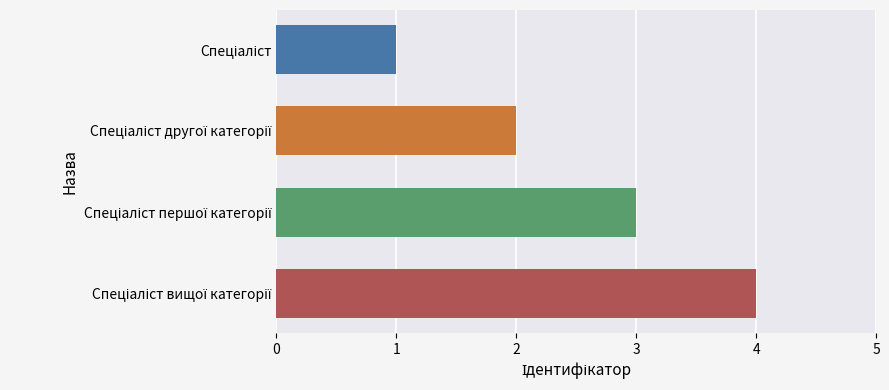

What is the greatest value displayed?

4